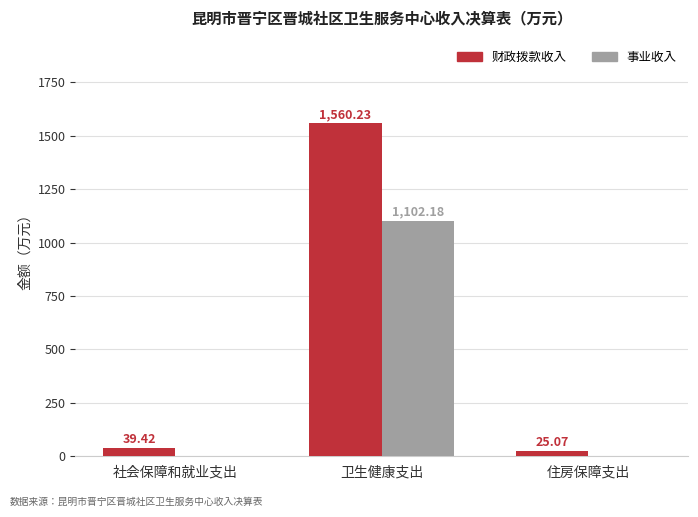

At which label does 事业收入 reach its peak?

卫生健康支出